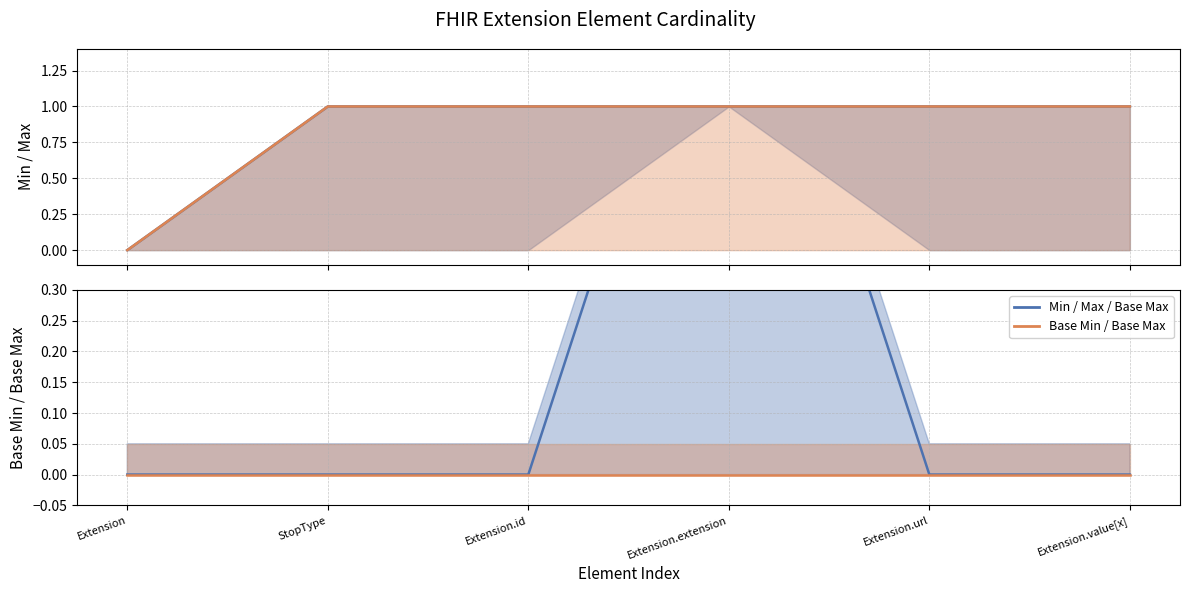

What is the value of the Max point at the 3rd from the left?

1